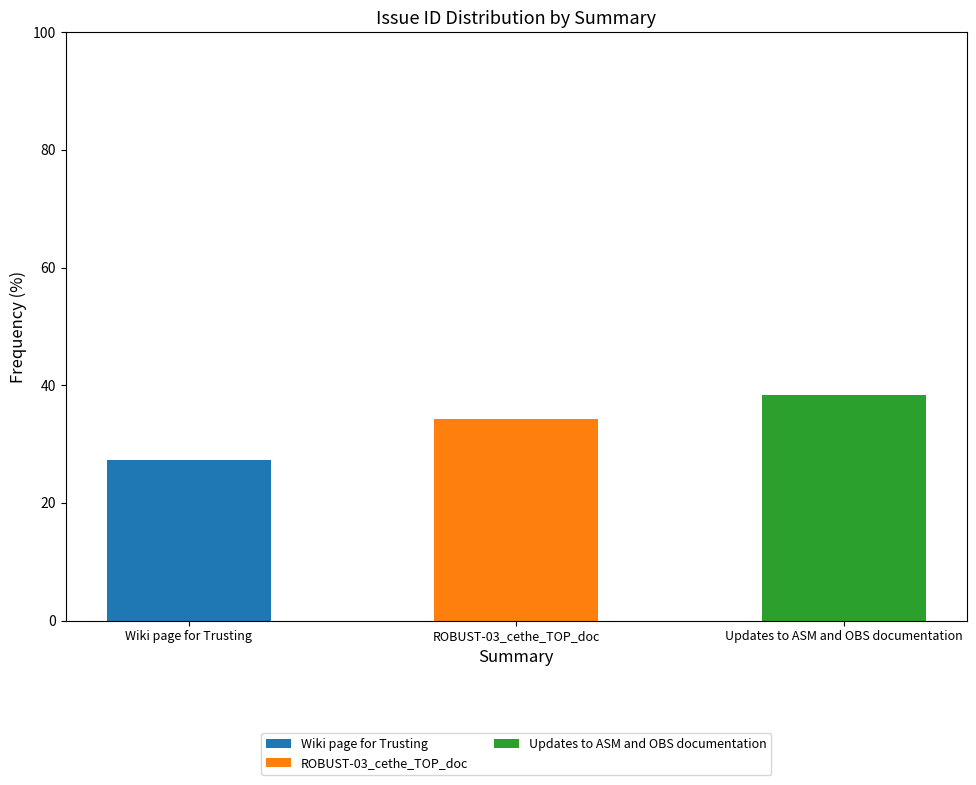

Read the Wiki page for Trusting value at Wiki page for Trusting.

27.4